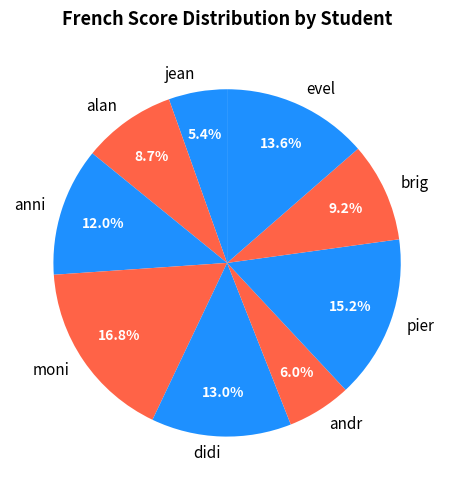

The brig slice represents 9% of the pie. True or false?

True